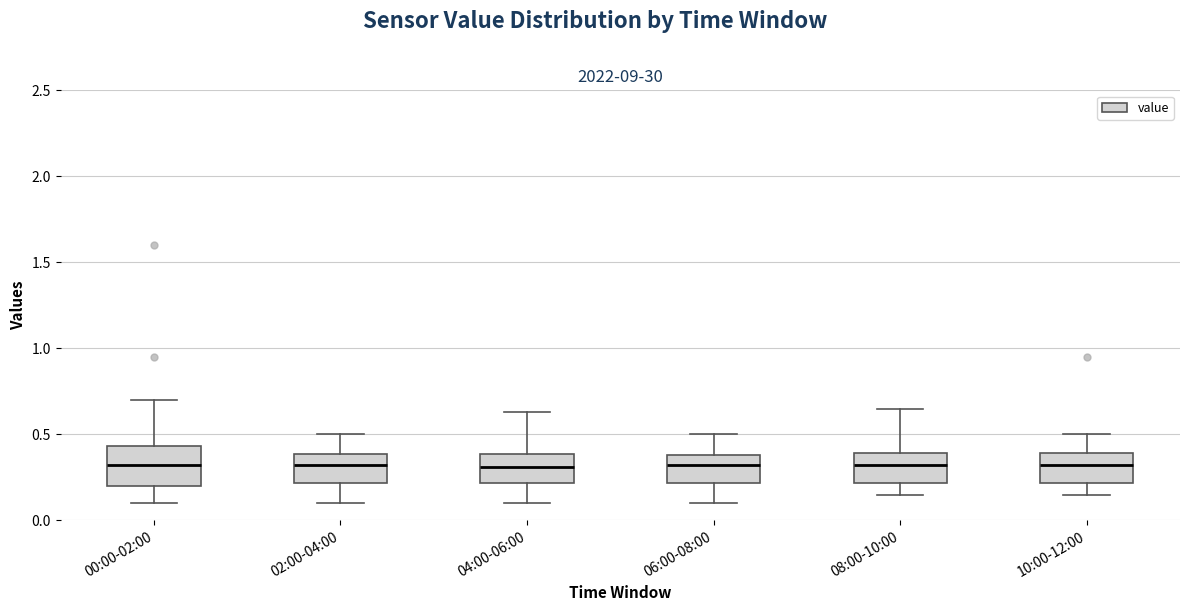

Reading left to right, read every box against the y-axis: the position of its median line, the range the box covers, and the ends of its whiskers. The values are not printed on the chart, so give them approximately, as read against the axis.

00:00-02:00: median 0.30, box 0.20 to 0.45, whiskers 0.10 to 0.70
02:00-04:00: median 0.30, box 0.20 to 0.40, whiskers 0.10 to 0.50
04:00-06:00: median 0.30, box 0.20 to 0.40, whiskers 0.10 to 0.65
06:00-08:00: median 0.30, box 0.20 to 0.40, whiskers 0.10 to 0.50
08:00-10:00: median 0.30, box 0.20 to 0.40, whiskers 0.15 to 0.65
10:00-12:00: median 0.30, box 0.20 to 0.40, whiskers 0.15 to 0.50